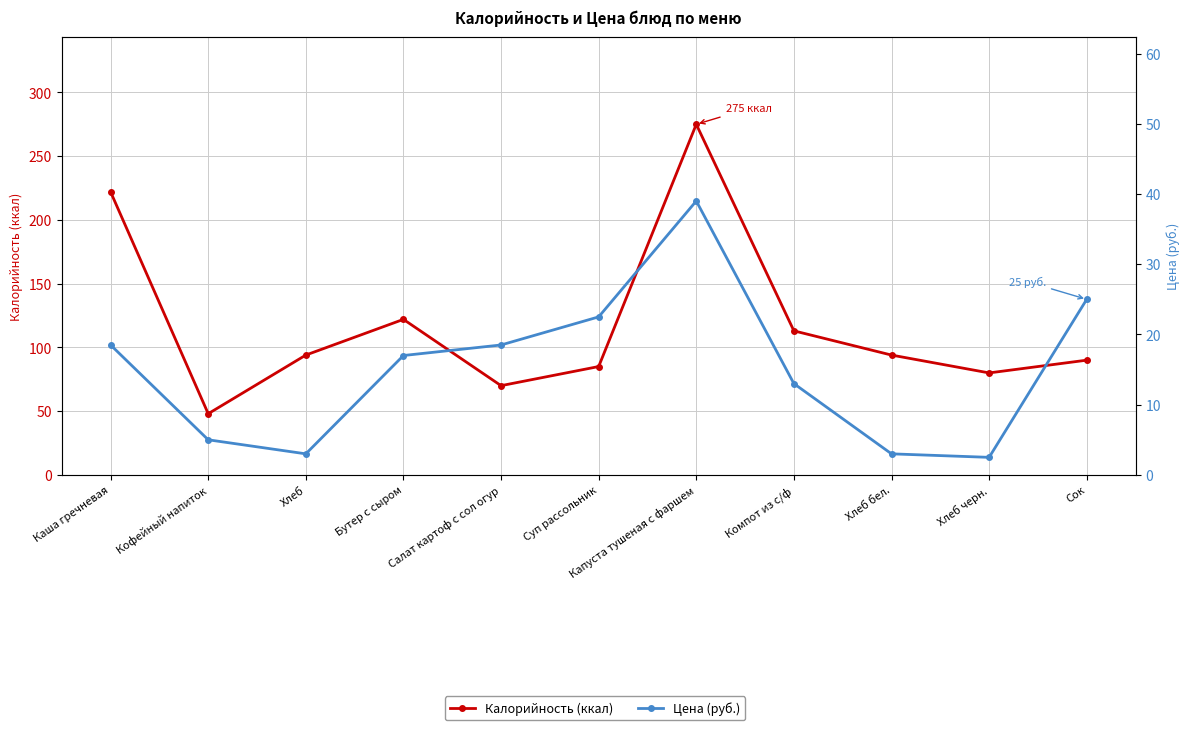

Between Каша гречневая and Компот из с/ф, which series saw the biggest shift?

Калорийность (ккал)